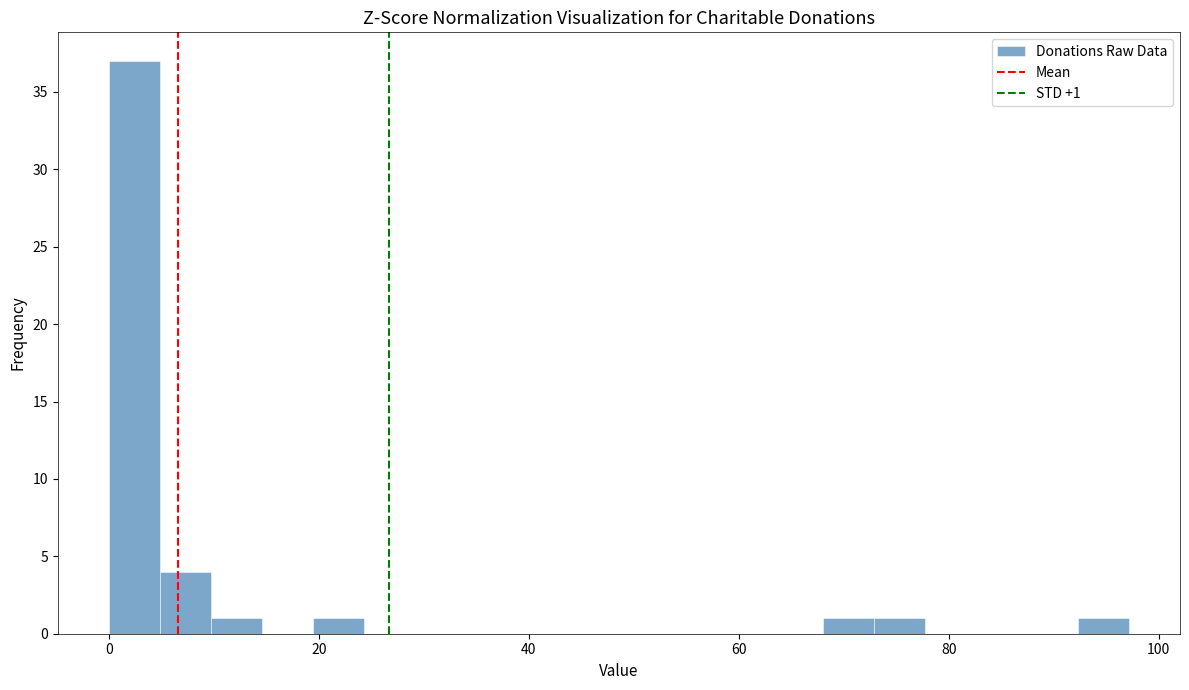

Read against the x-axis, roughly where is the centre of the tallest bar?

2